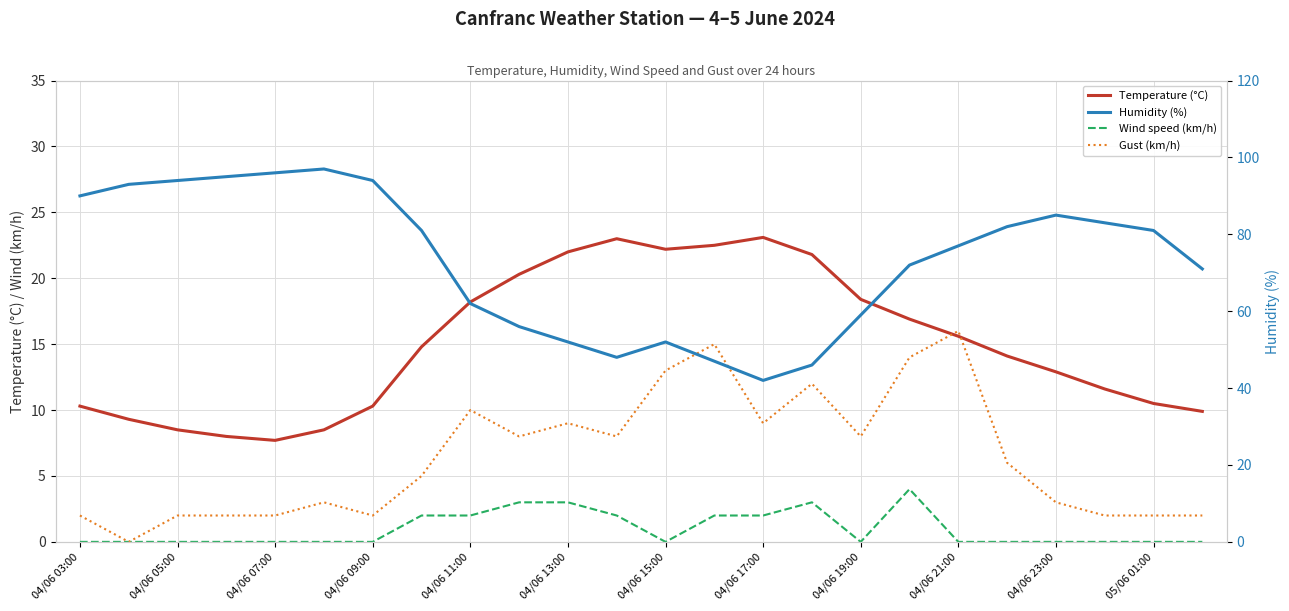

Which series has the largest total across all categories?

Humidity (%)